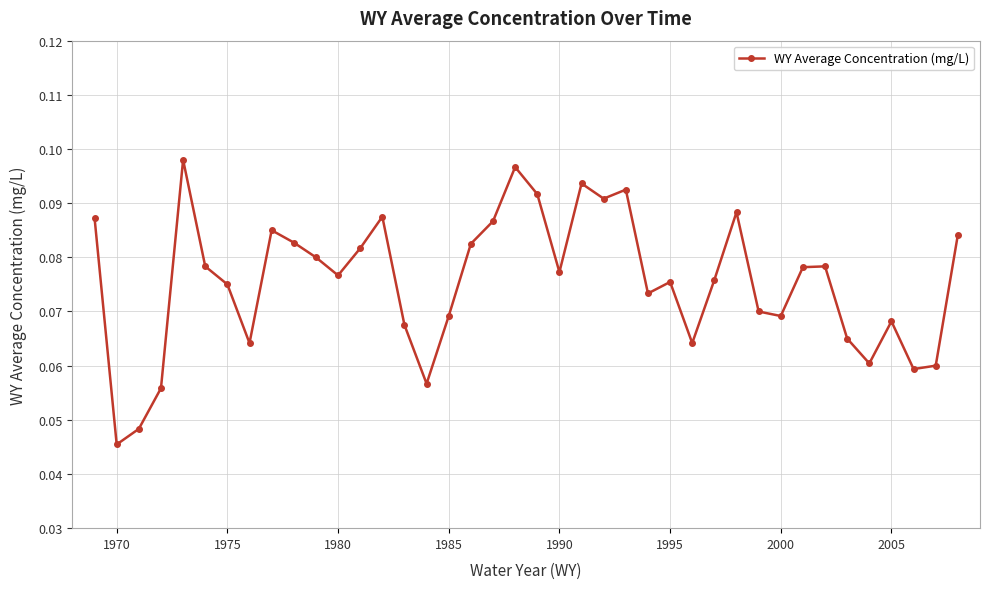

What is the sum of all values?

3.0